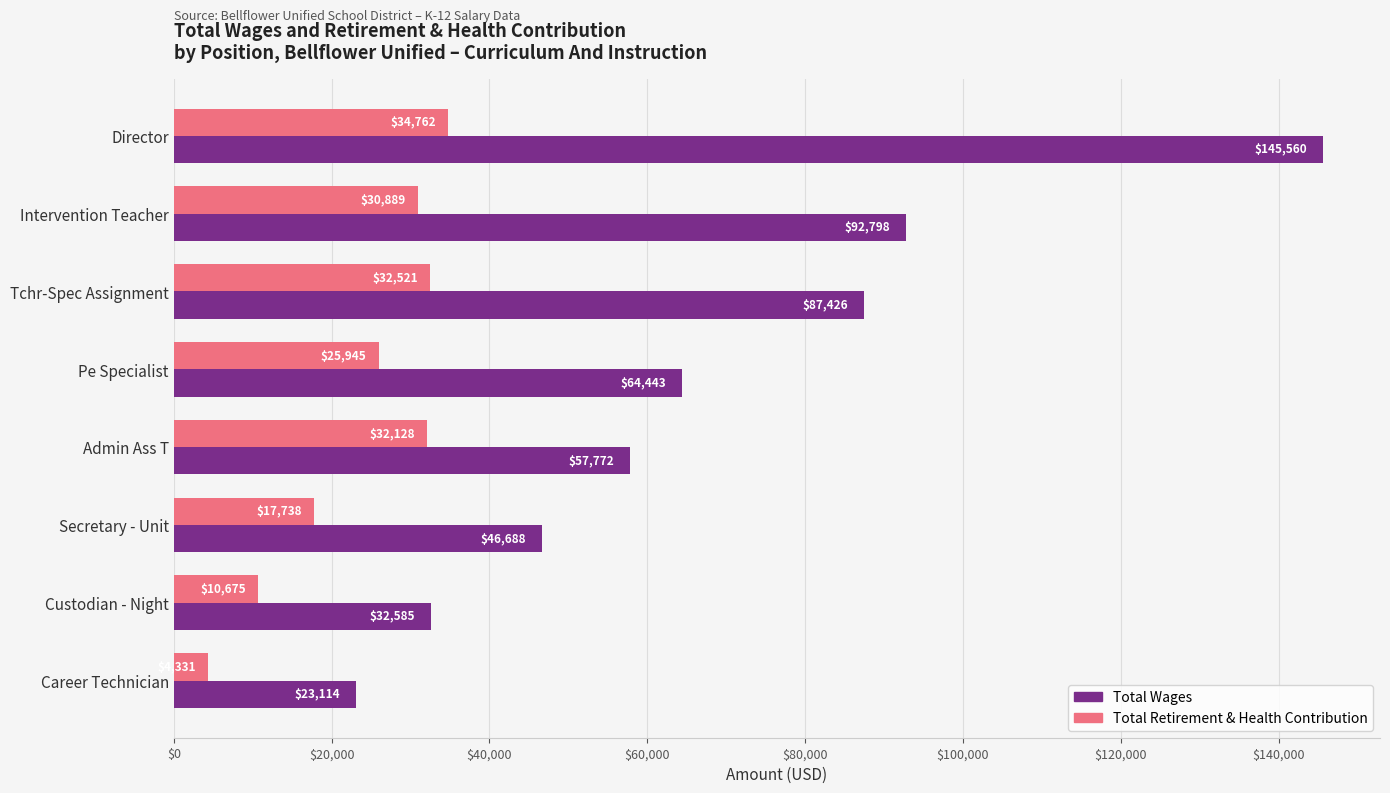

What value does the Total Retirement & Health Contribution series have at Secretary - Unit?

17738.0